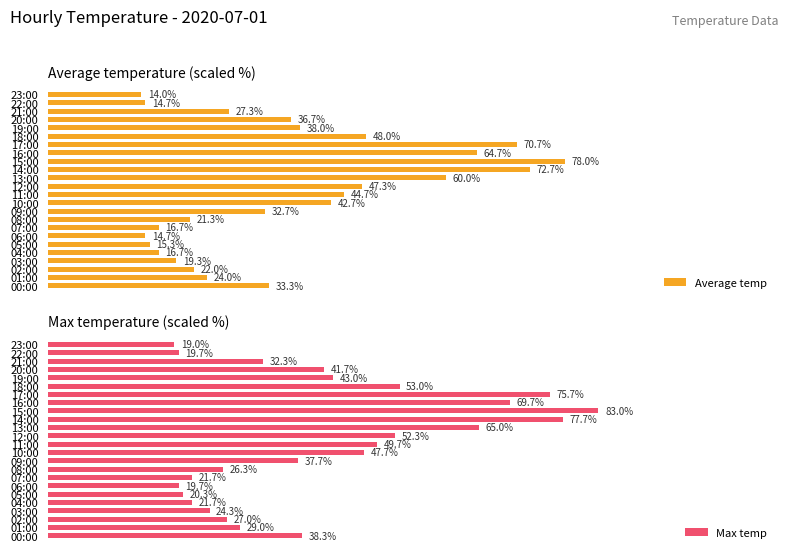

At which label is Average temp closest to 46?

11:00